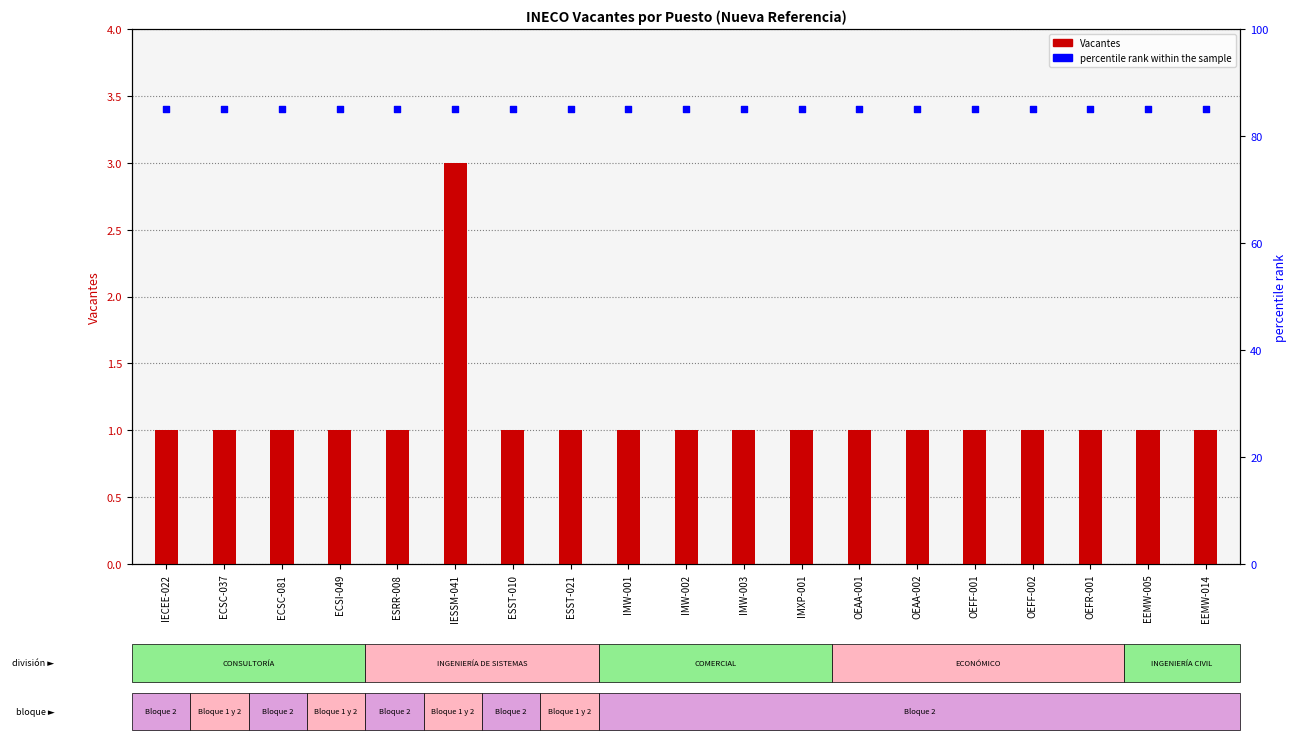

Which series reaches the maximum Y coordinate?

percentile rank within the sample